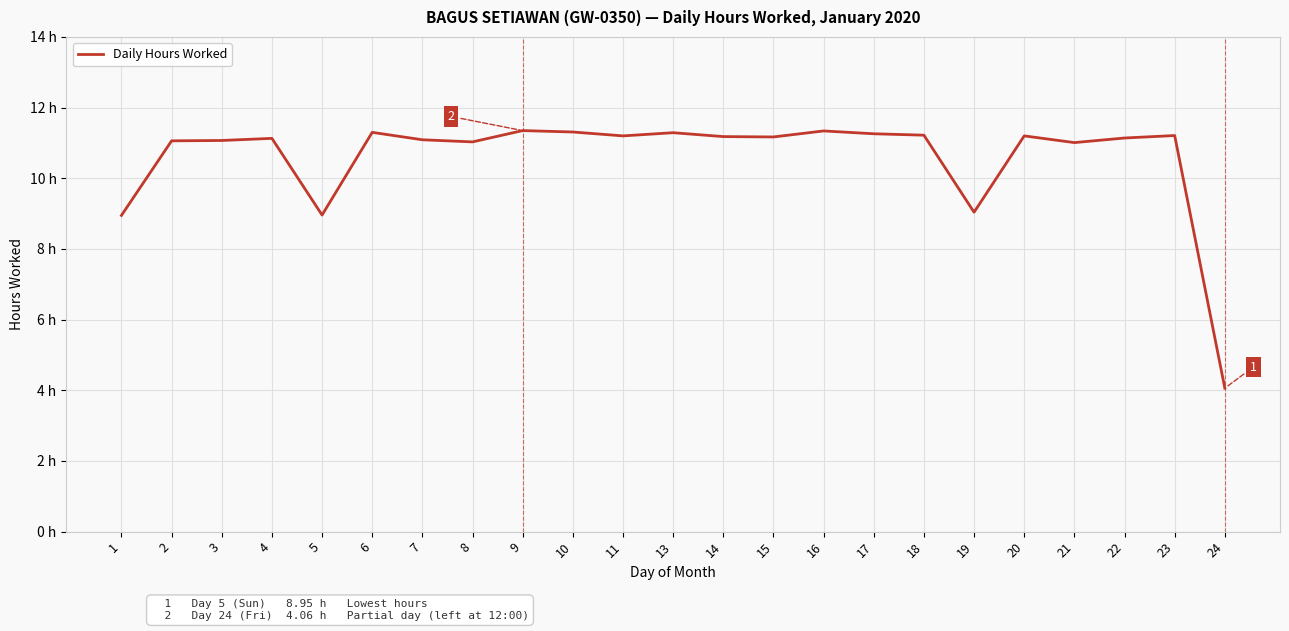

Does the chart have visible grid lines?

Yes